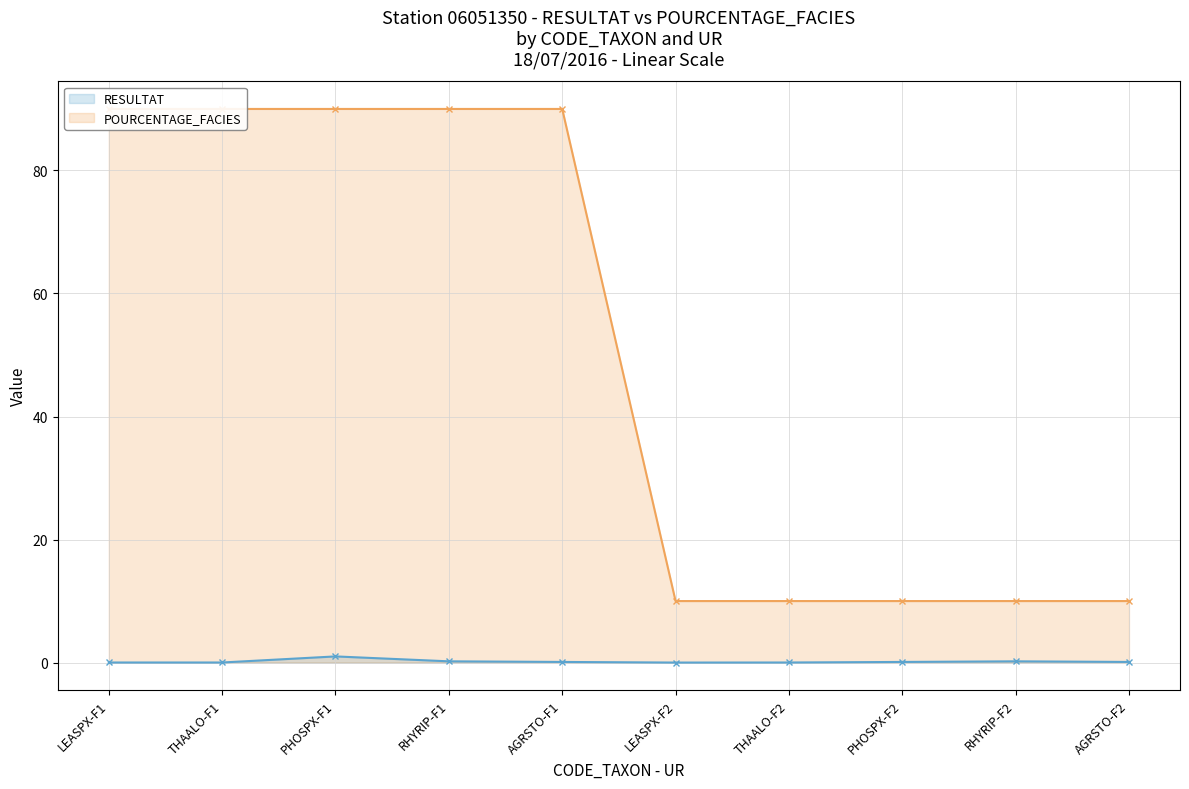

Does the chart have visible grid lines?

Yes